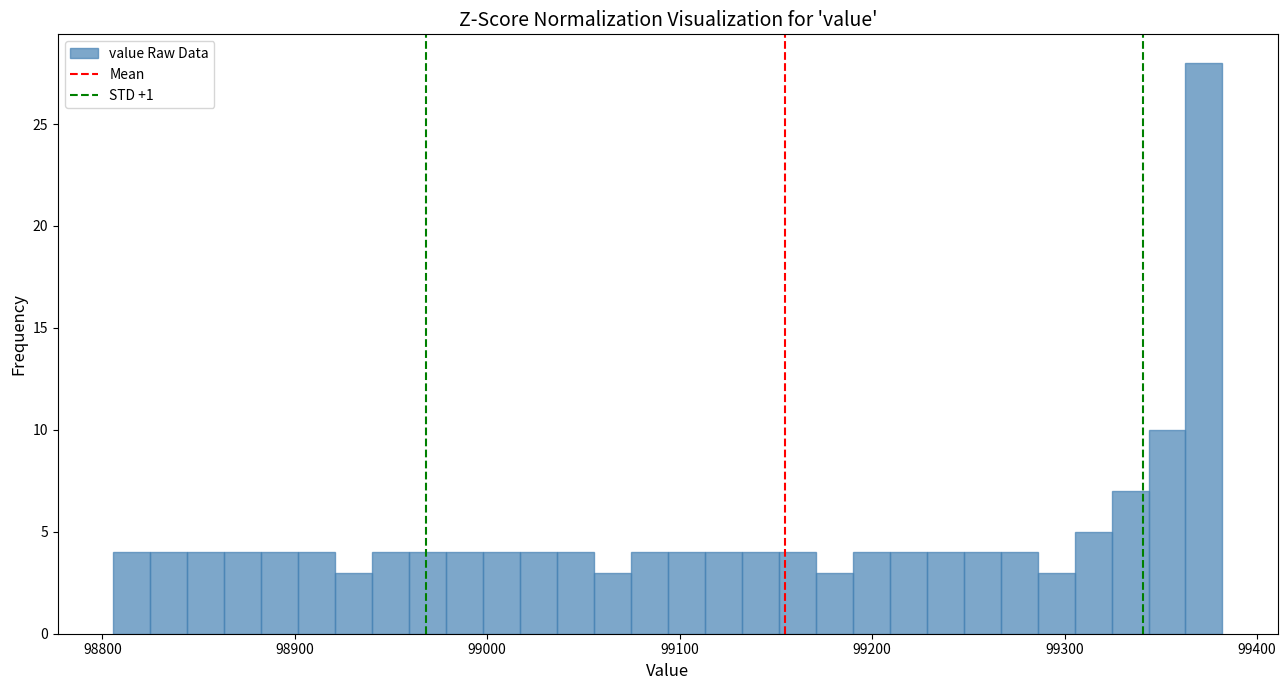

Read against the x-axis, roughly where is the centre of the tallest bar?

99370